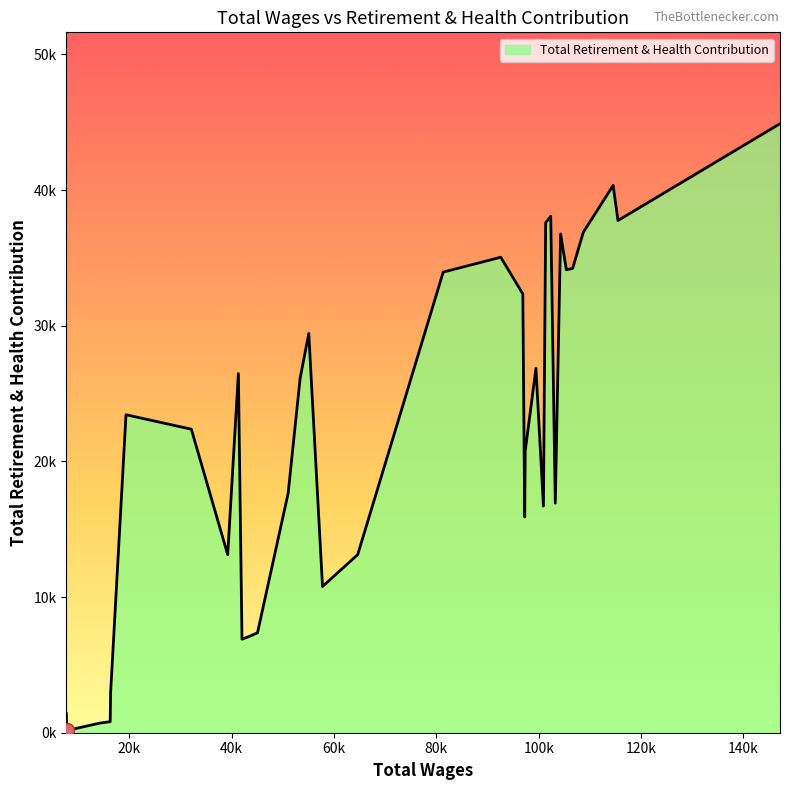

Rank the categories by value from lowest to highest.

37, 38, 36, 35, 34, 33, 32, 31, 39, 30, 29, 24, 23, 22, 18, 26, 17, 13, 10, 7, 21, 12, 27, 28, 20, 25, 11, 19, 14, 16, 5, 4, 15, 6, 3, 9, 1, 8, 2, 0